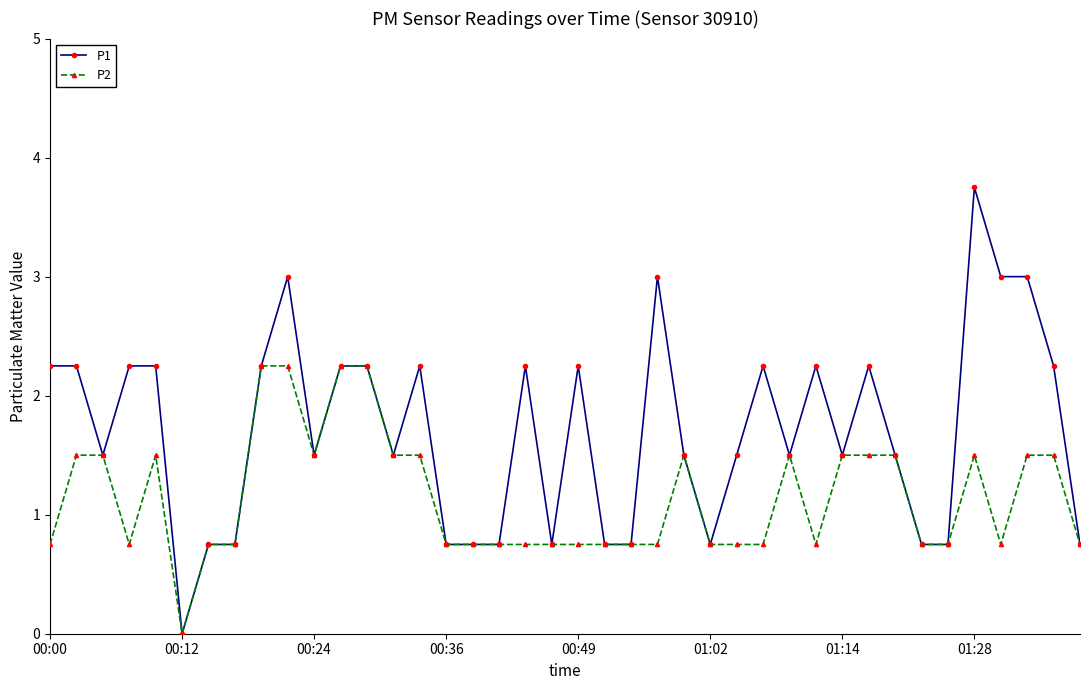

What is the difference between the second highest and second lowest values in the P2 series?

1.5